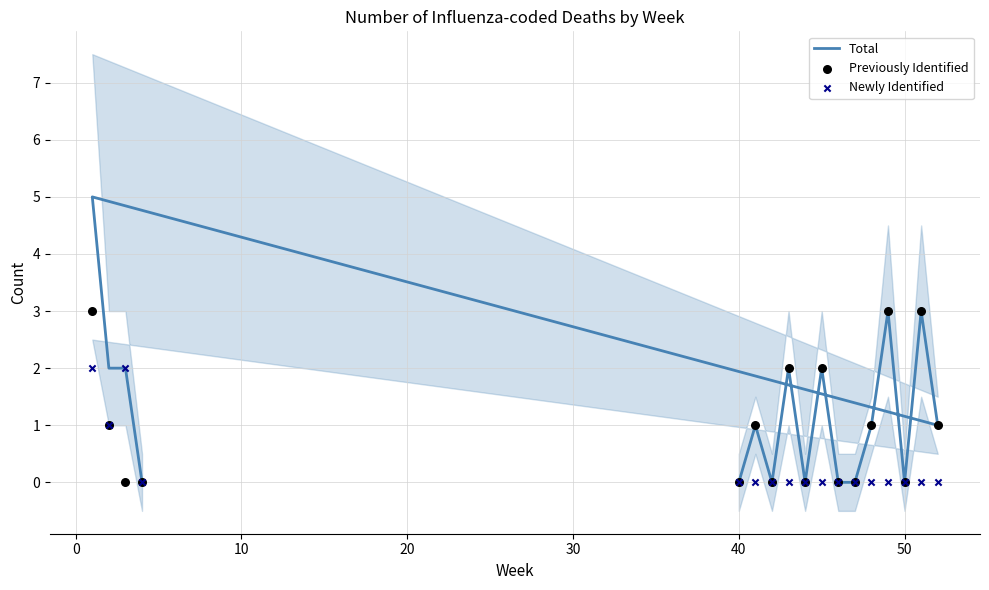

Is the value of Newly Identified at 10 greater than the value of Previously Identified at 11?

No